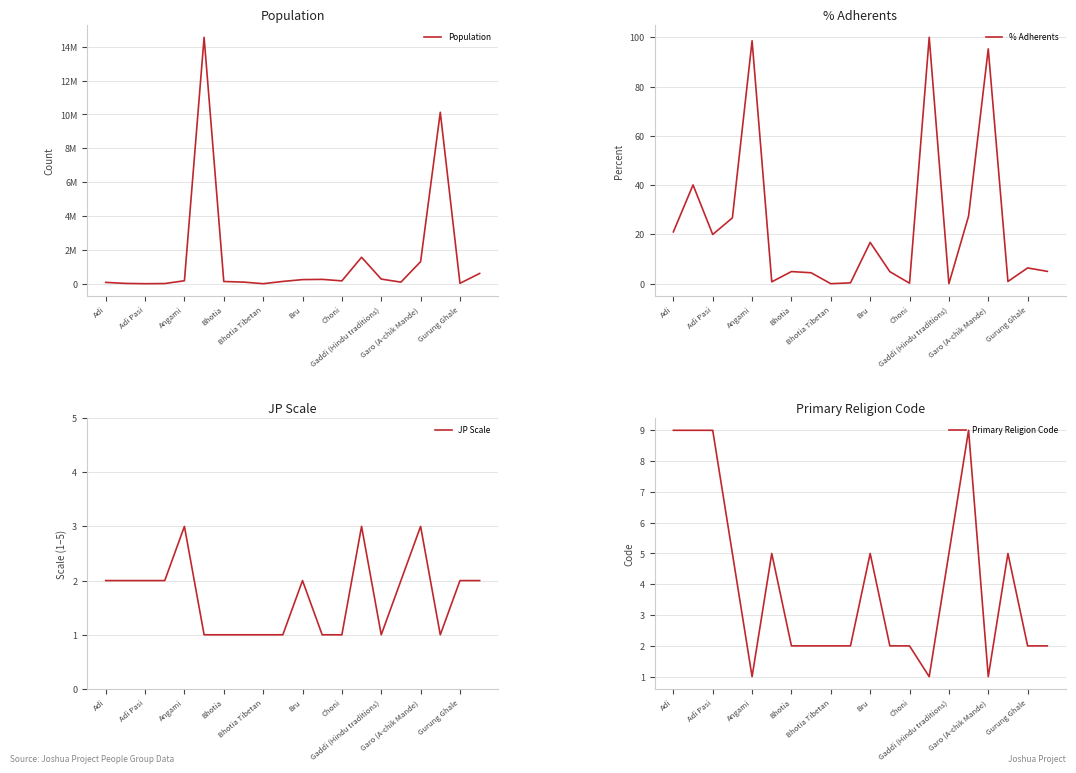

In % Adherents, how many points are lower than both neighbors (excluding endpoints)?

6